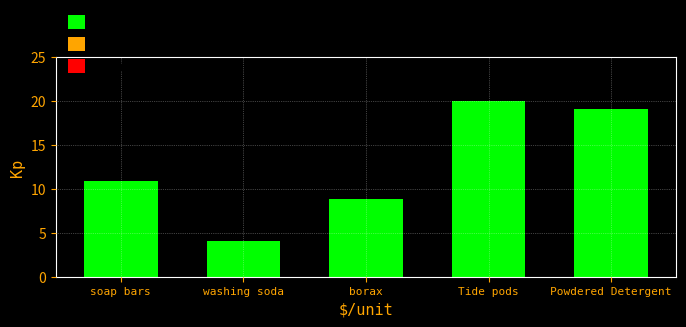

Reading left to right, list all the values displayed in this chart.

soap bars=10.9	washing soda=4.1	borax=8.8	Tide pods=20.0	Powdered Detergent=19.2